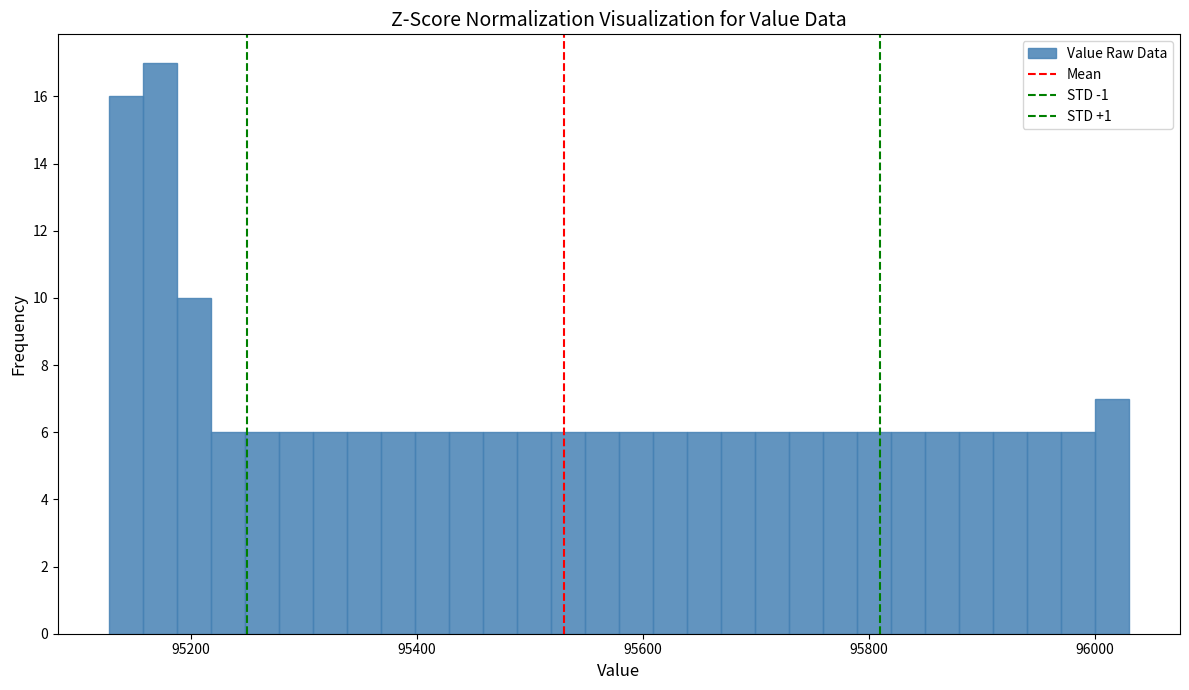

Around what value on the x-axis is the tallest bar? Give the approximate position of its centre, as read against the axis.

95180